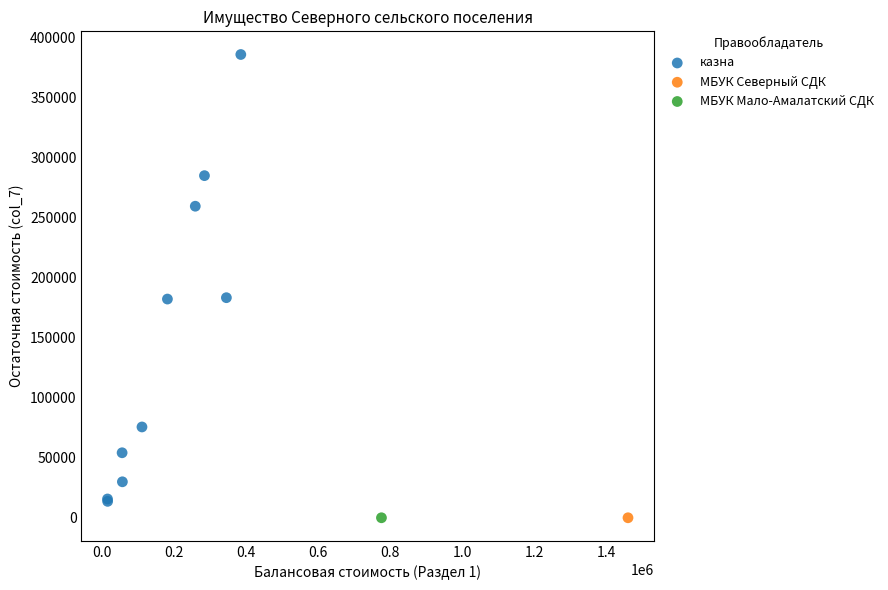

What are all the series names shown in the legend?

казна, МБУК Северный СДК, МБУК Мало-Амалатский СДК